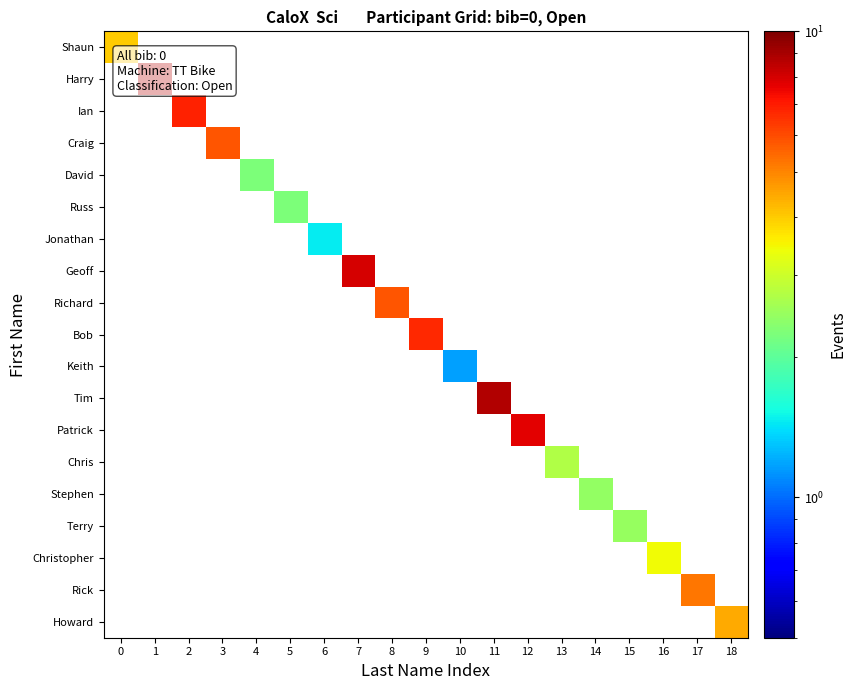

Which series changed the most between 4 and 12?

Patrick